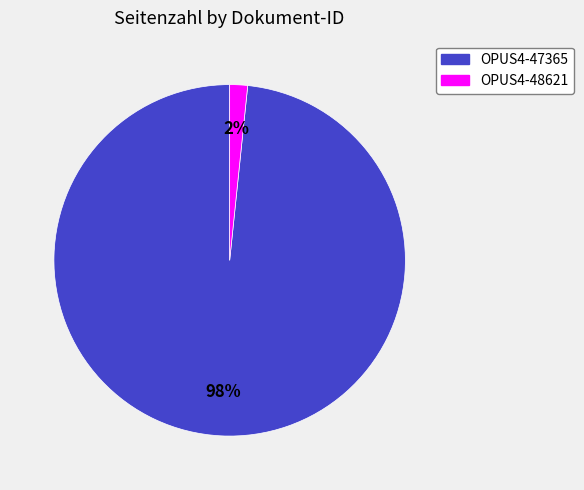

The OPUS4-47365 slice represents 98% of the pie. True or false?

True